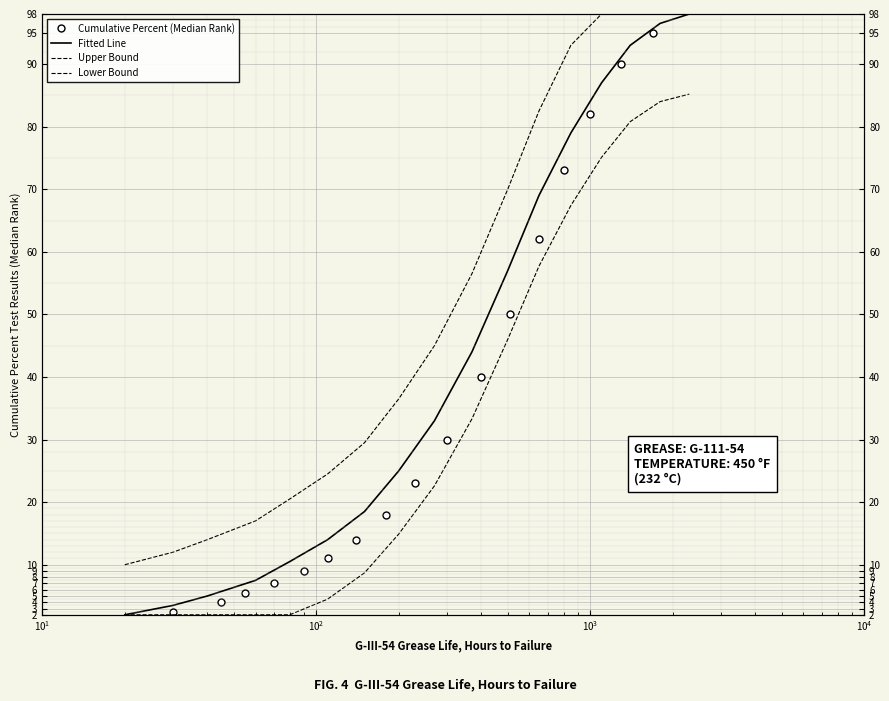

Reading left to right, extract all data points from this chart.

Cumulative Percent (Median Rank): 2.5	4.0	5.5	7.0	9.0	11.0	14.0	18.0	23.0	30.0	40.0	50.0	62.0	73.0	82.0	90.0	95.0
Fitted Line: 2.0	3.5	5.0	7.5	10.5	14.0	18.5	25.0	33.0	44.0	57.0	69.0	79.0	87.0	93.0	96.5	98.0
Upper Bound: 10.0	12.0	14.0	17.0	20.5	24.5	29.5	36.5	45.0	56.5	70.0	82.5	93.0	98.0	98.0	98.0	98.0
Lower Bound: 2.0	2.0	2.0	2.0	2.0	4.5	8.7	14.9	22.6	33.3	46.0	57.7	67.4	75.1	80.8	84.0	85.2